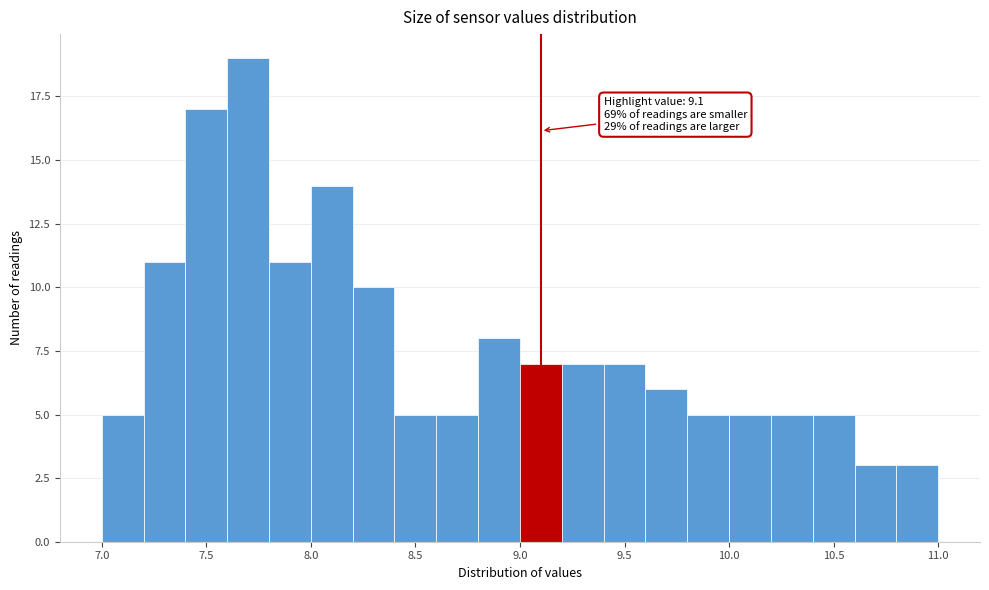

Which range on the x-axis has the tallest bar?

7.6 to 7.8